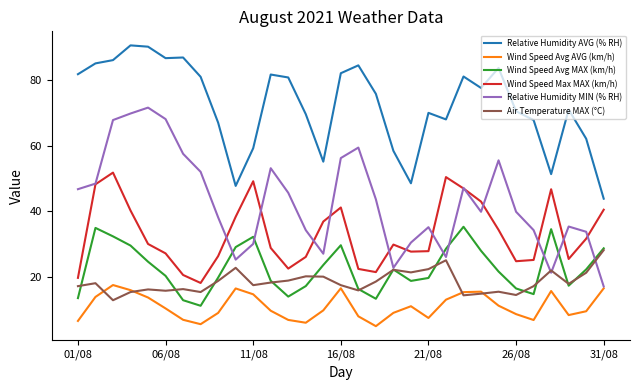

How many categories are shown in the chart?

31